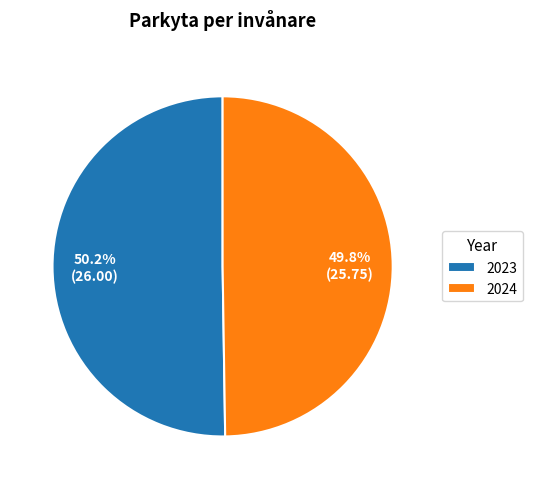

Count the number of slices in the pie.

2